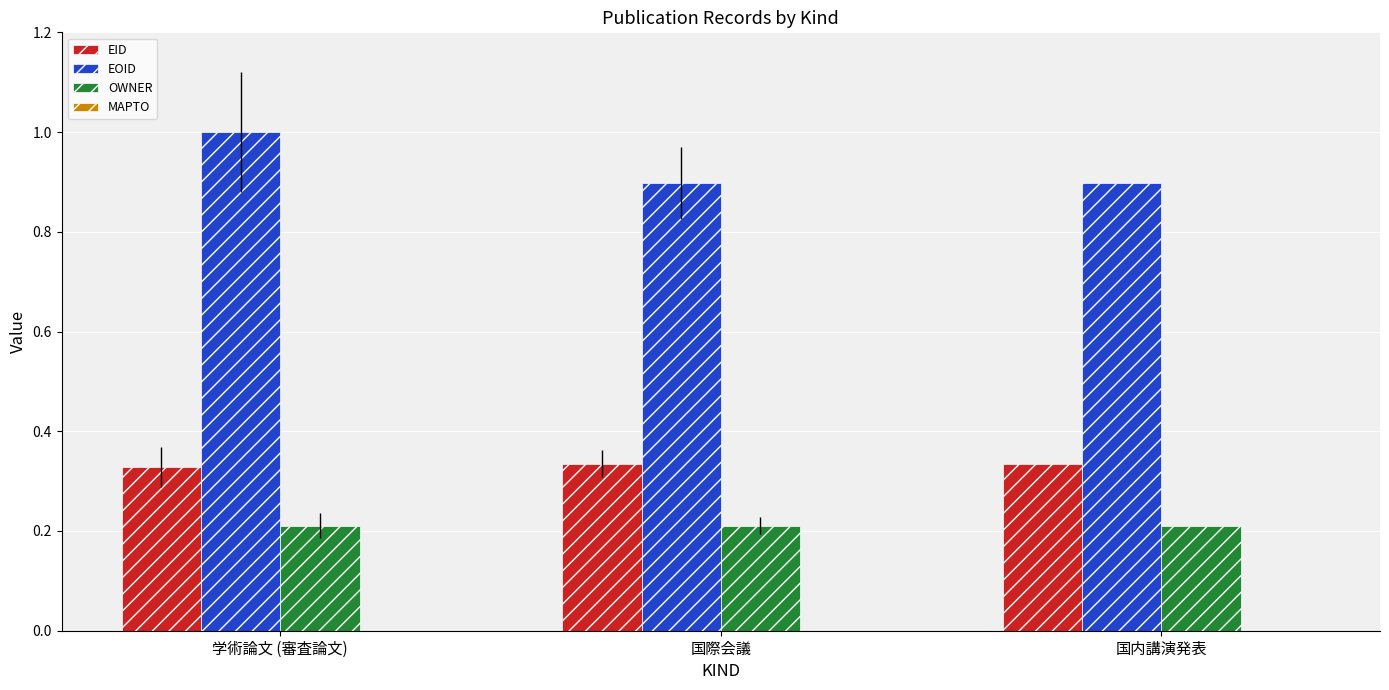

List the series in order of their peak value, lowest first.

OWNER, EID, EOID